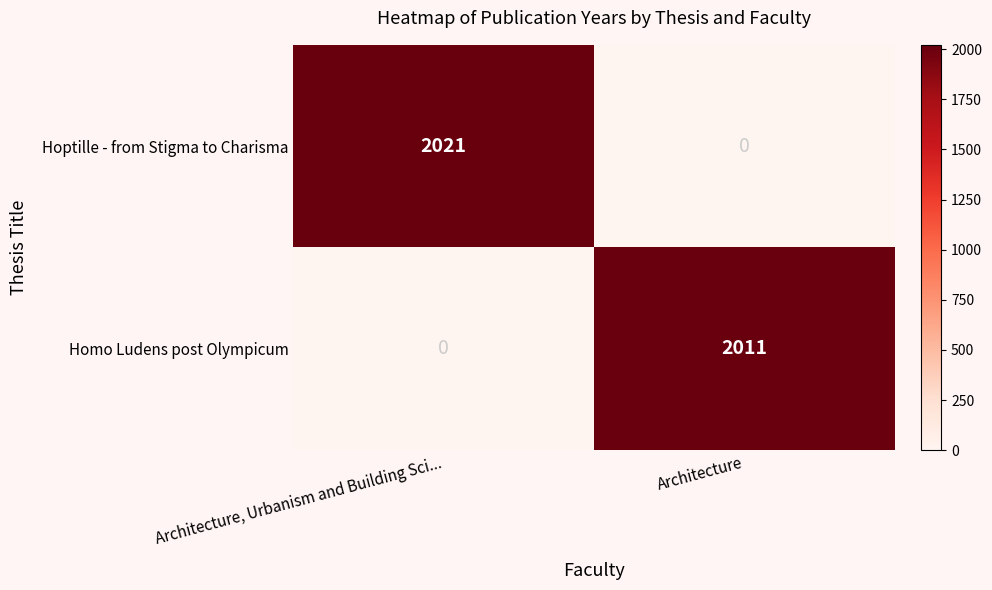

What is the maximum value shown in the chart?

2021